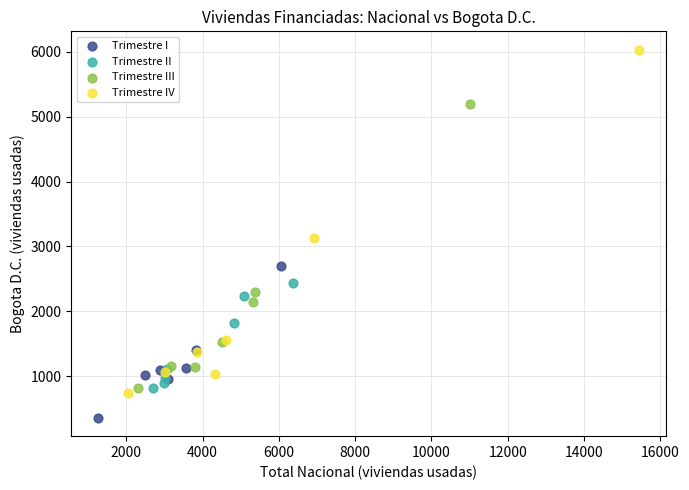

What are all the series names shown in the legend?

Trimestre I, Trimestre II, Trimestre III, Trimestre IV